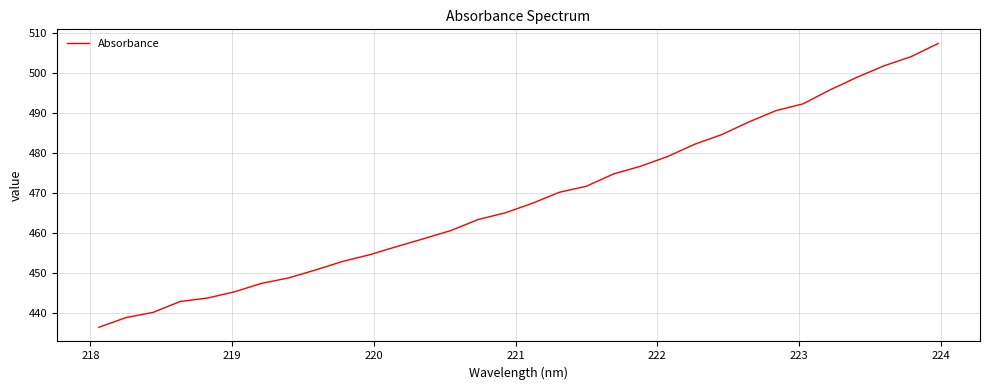

What is the smallest value displayed?

436.4